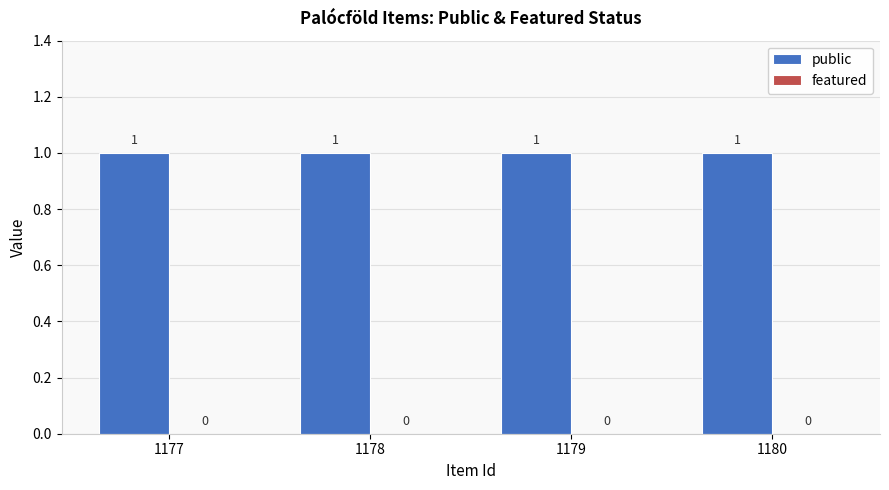

Which category has the lowest value in the featured series?

1177